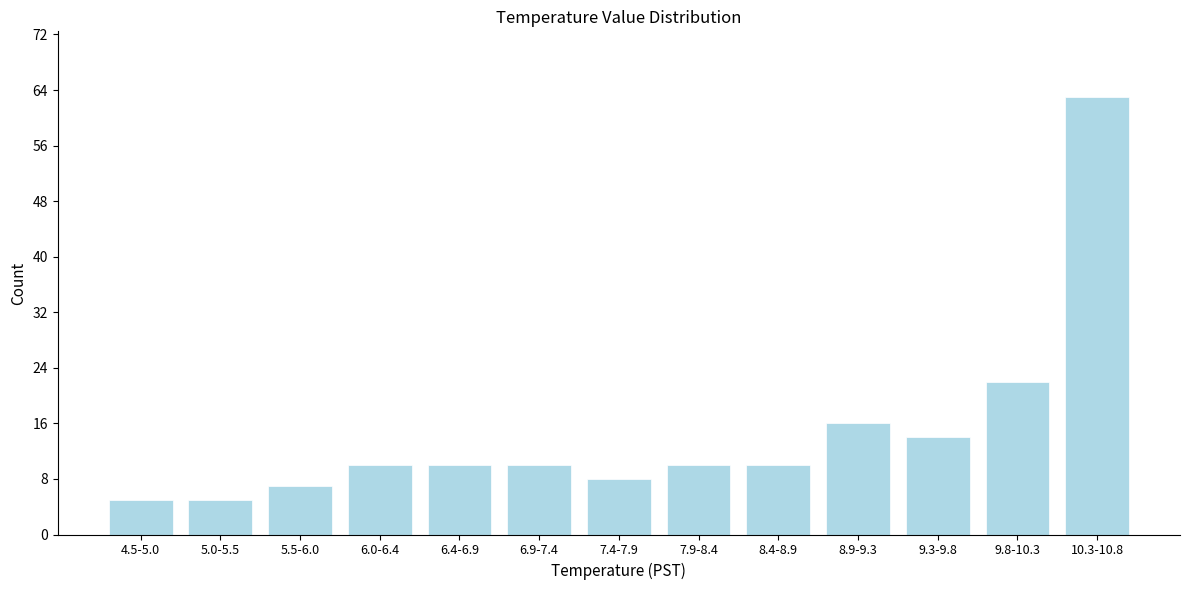

Reading left to right, transcribe all the data shown in this chart.

4.5-5.0=5	5.0-5.5=5	5.5-6.0=7	6.0-6.4=10	6.4-6.9=10	6.9-7.4=10	7.4-7.9=8	7.9-8.4=10	8.4-8.9=10	8.9-9.3=16	9.3-9.8=14	9.8-10.3=22	10.3-10.8=63